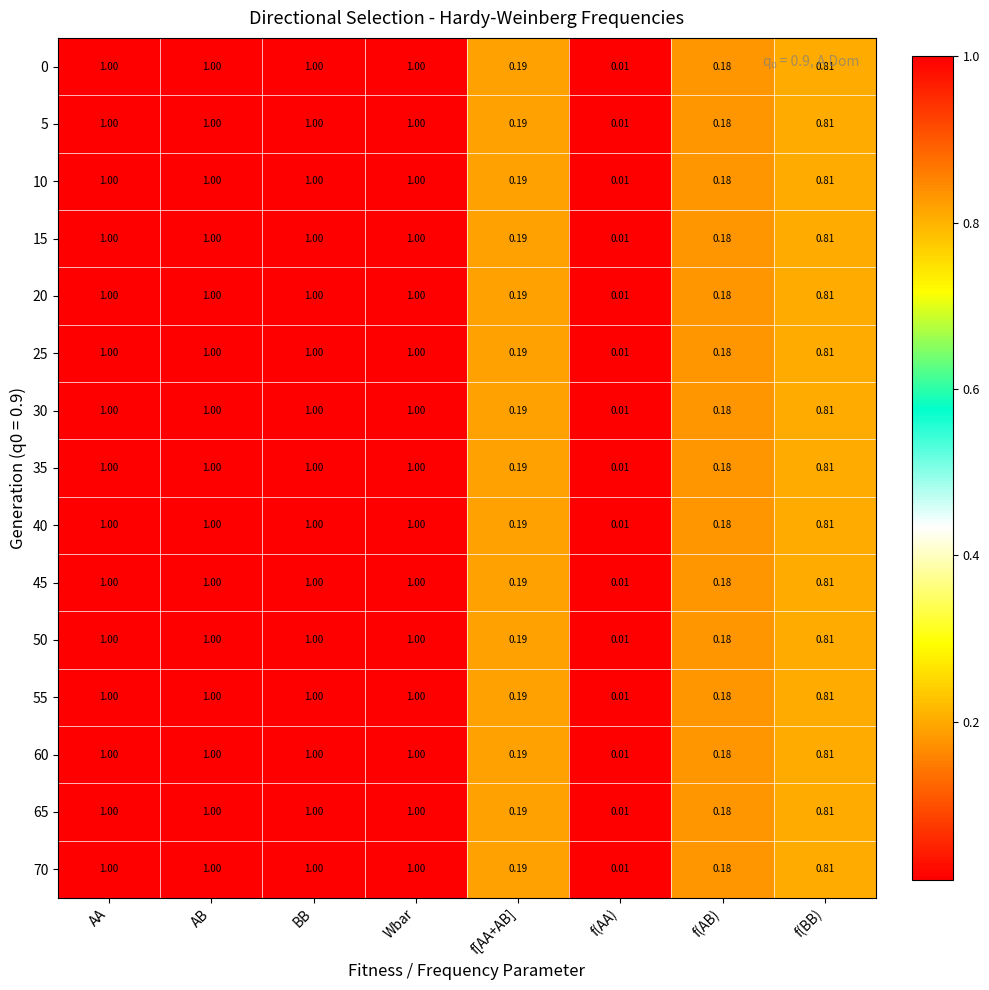

At which label does 0 reach its minimum?

f(AA)